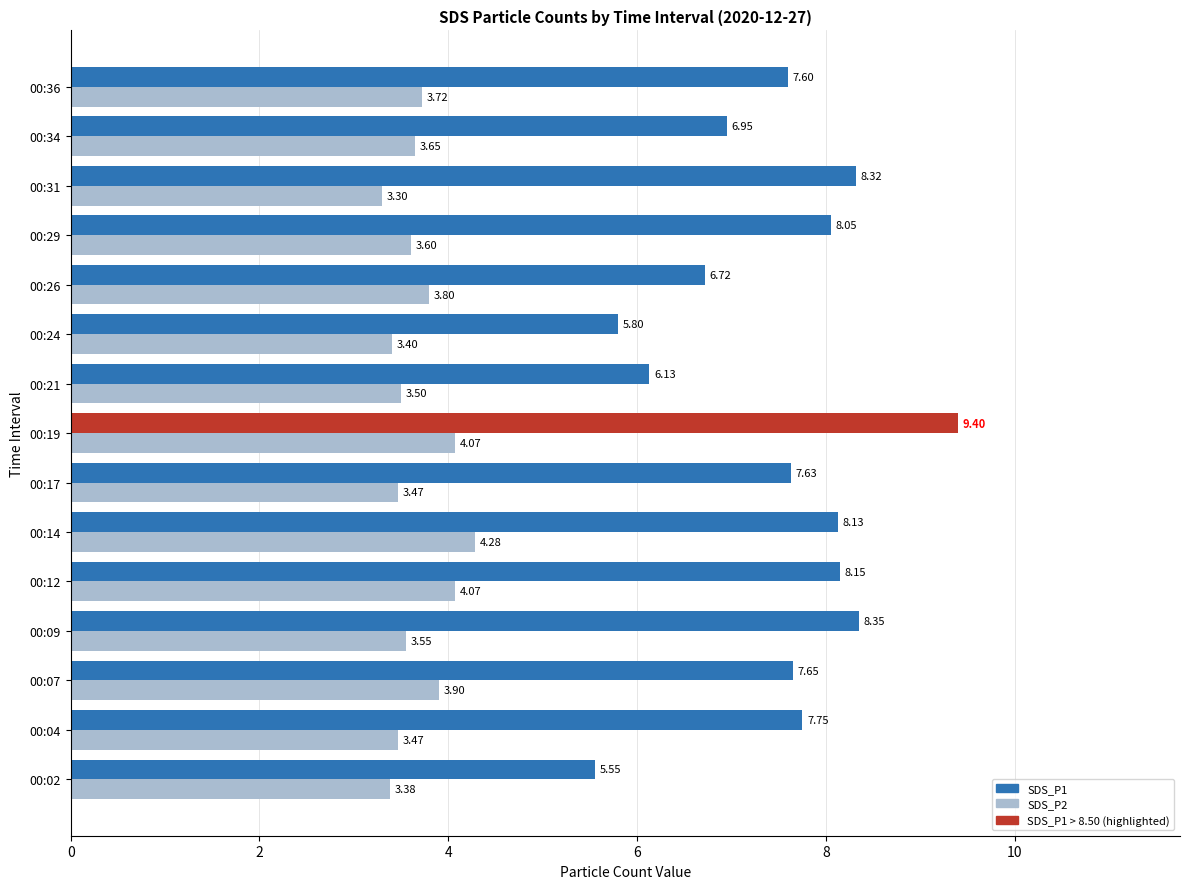

List the series in order of their overall mean, highest first.

SDS_P1, SDS_P2